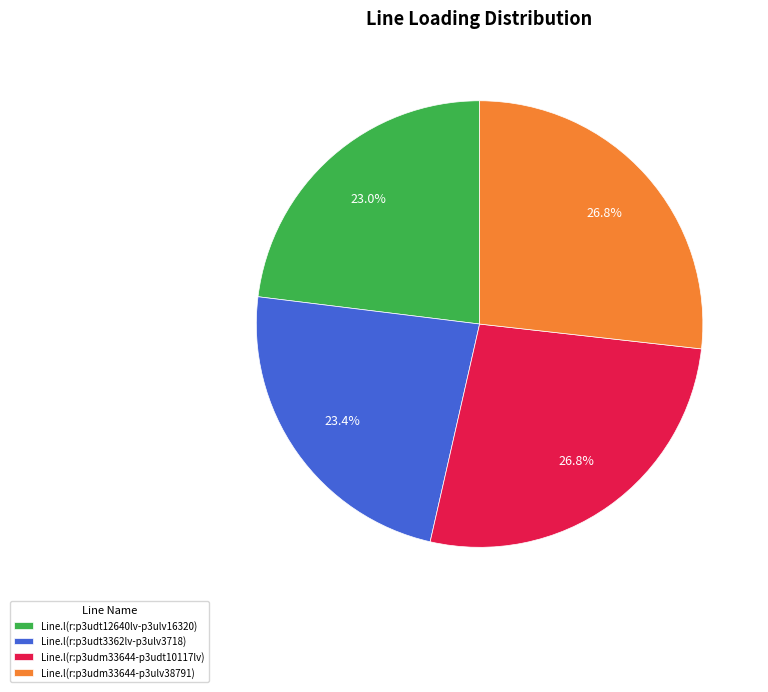

How many slices are in this pie chart?

4